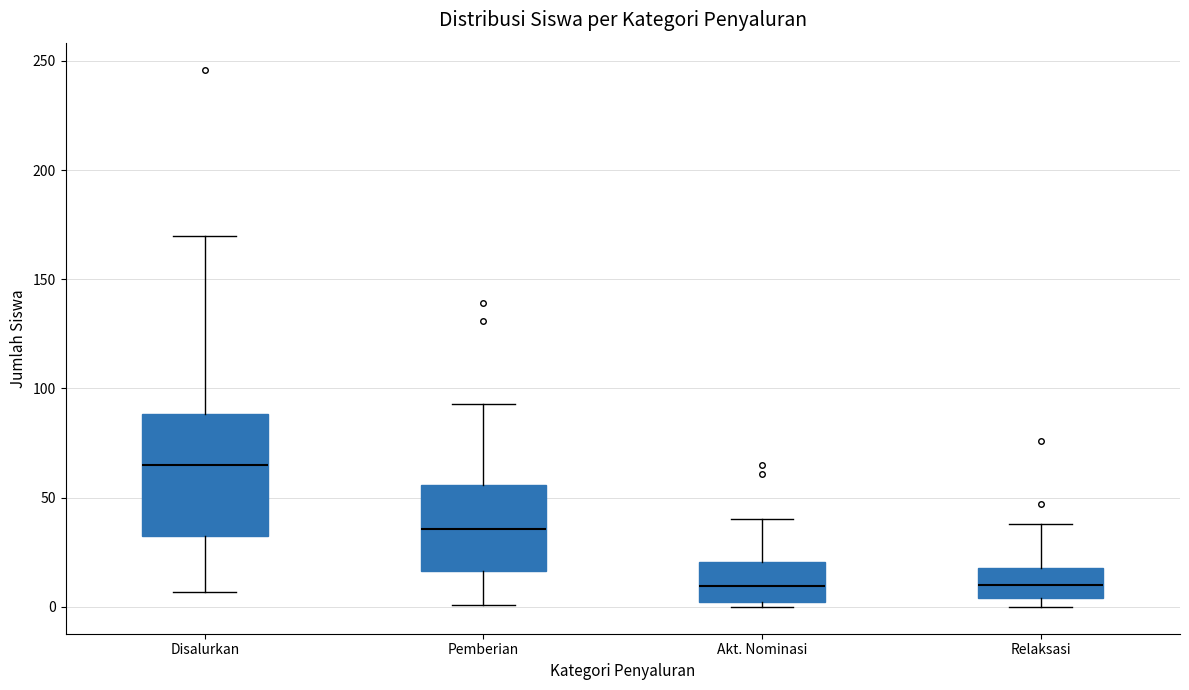

Which box is the tallest, from its lower edge to its upper edge?

Disalurkan